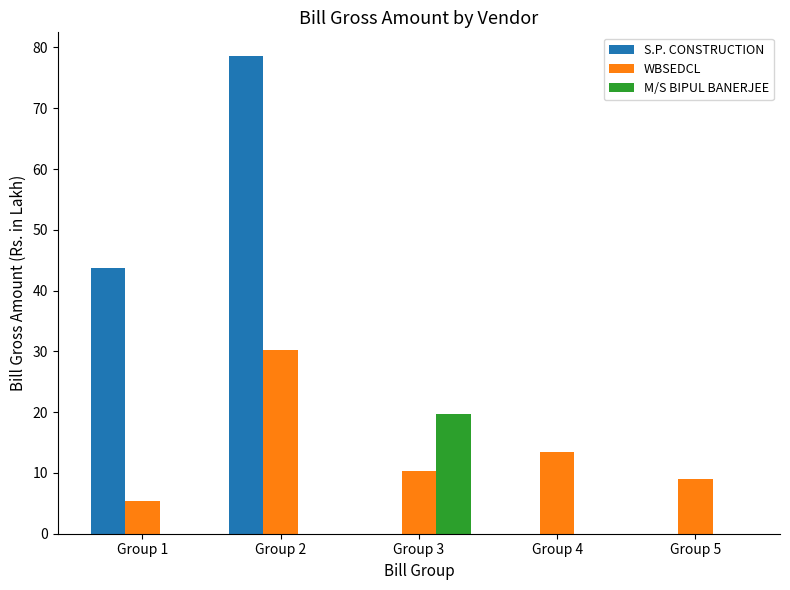

What is the total value across all series at Group 2?

108.8